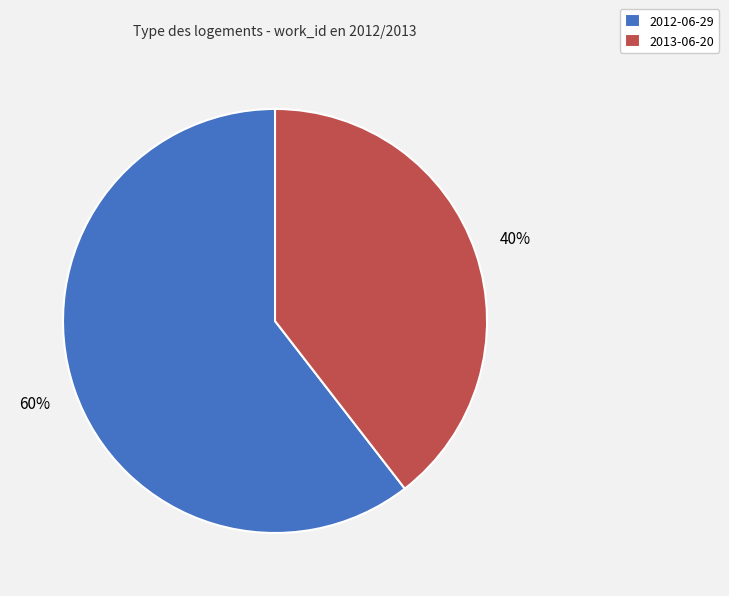

The 2012-06-29 slice represents 60% of the pie. True or false?

True